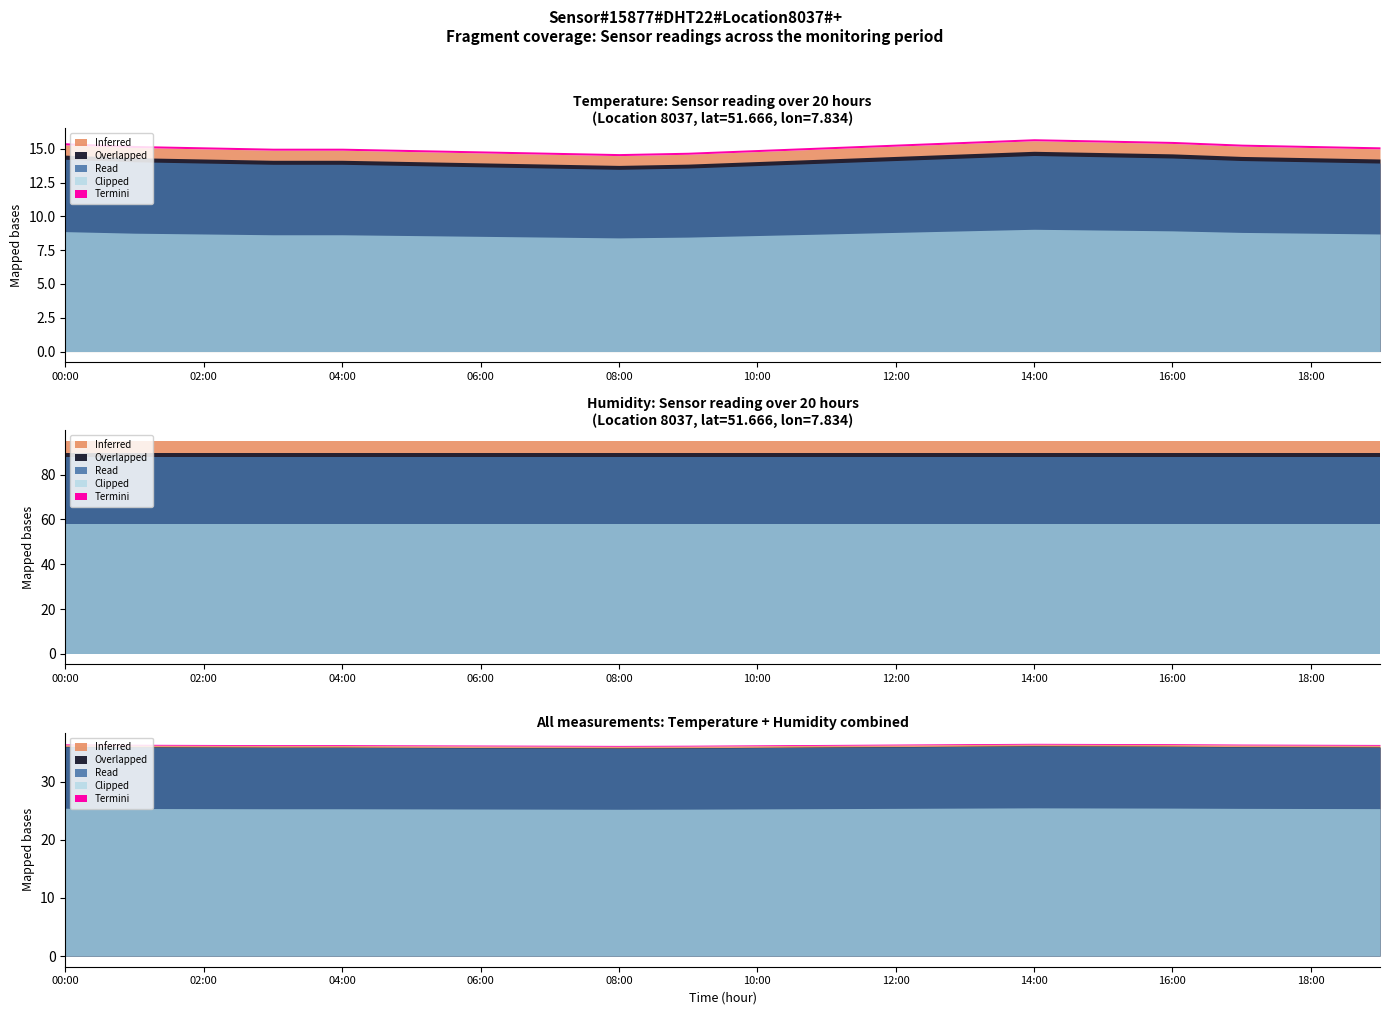

Which category has the highest value in the humidity series?

00:00